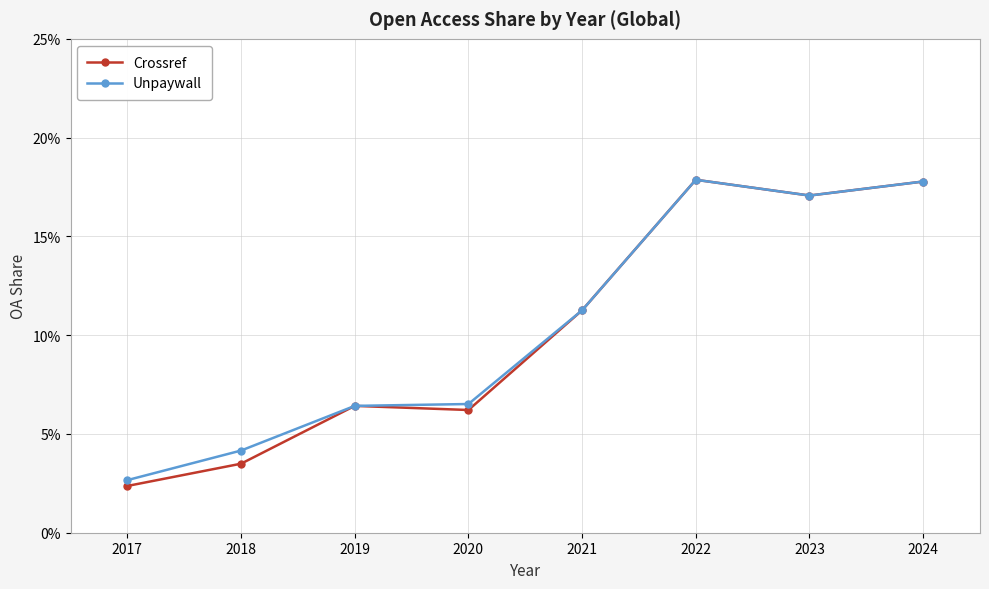

At which label is Unpaywall closest to 0?

2017